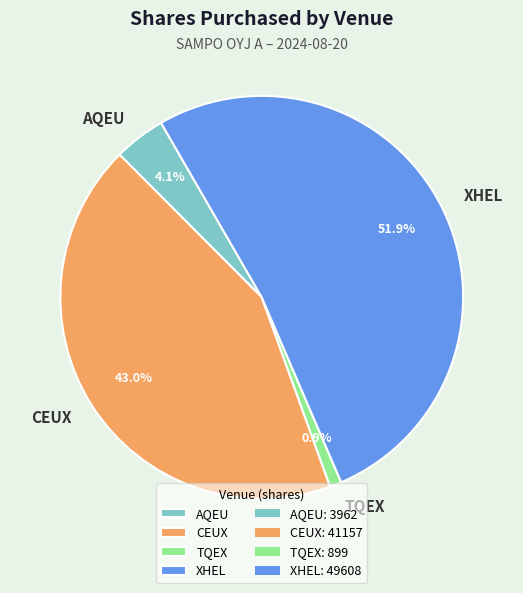

Which category has the smallest portion of the pie?

TQEX